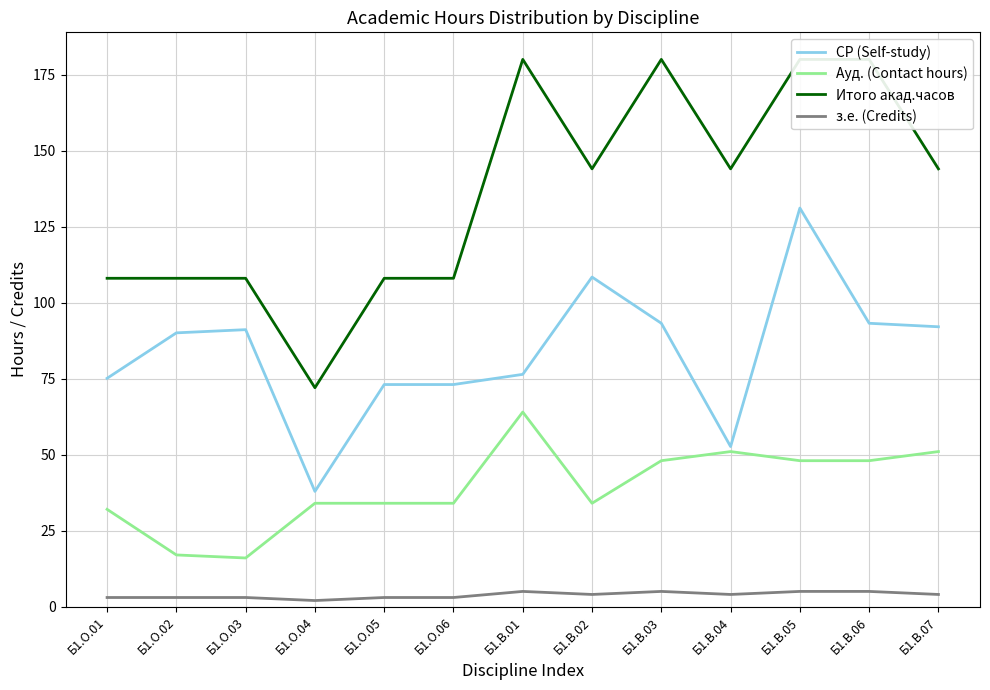

Reading left to right, what are all the values shown in this chart?

СР (Self-study): Б1.О.01=75.1	Б1.О.02=90.0	Б1.О.03=91.1	Б1.О.04=37.9	Б1.О.05=73.0	Б1.О.06=73.0	Б1.В.01=76.4	Б1.В.02=108.4	Б1.В.03=93.2	Б1.В.04=52.6	Б1.В.05=131.1	Б1.В.06=93.2	Б1.В.07=92.0
Ауд. (Contact hours): Б1.О.01=32.0	Б1.О.02=17.0	Б1.О.03=16.0	Б1.О.04=34.0	Б1.О.05=34.0	Б1.О.06=34.0	Б1.В.01=64.0	Б1.В.02=34.0	Б1.В.03=48.0	Б1.В.04=51.0	Б1.В.05=48.0	Б1.В.06=48.0	Б1.В.07=51.0
Итого акад.часов: Б1.О.01=108.0	Б1.О.02=108.0	Б1.О.03=108.0	Б1.О.04=72.0	Б1.О.05=108.0	Б1.О.06=108.0	Б1.В.01=180.0	Б1.В.02=144.0	Б1.В.03=180.0	Б1.В.04=144.0	Б1.В.05=180.0	Б1.В.06=180.0	Б1.В.07=144.0
з.е. (Credits): Б1.О.01=3.0	Б1.О.02=3.0	Б1.О.03=3.0	Б1.О.04=2.0	Б1.О.05=3.0	Б1.О.06=3.0	Б1.В.01=5.0	Б1.В.02=4.0	Б1.В.03=5.0	Б1.В.04=4.0	Б1.В.05=5.0	Б1.В.06=5.0	Б1.В.07=4.0